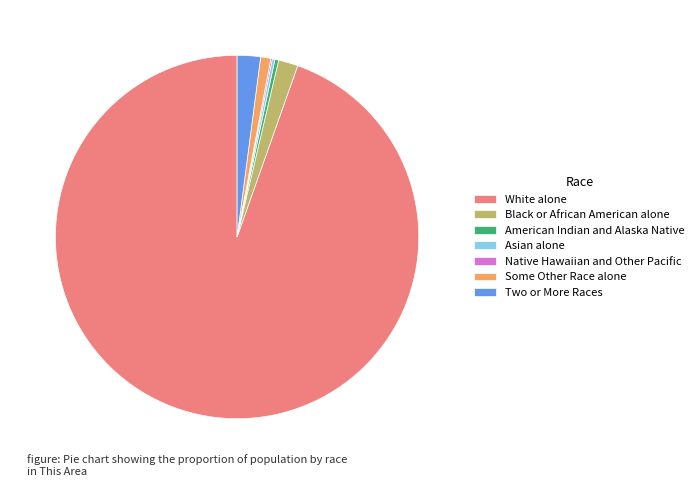

True or false: White alone accounts for 95% of the total.

True